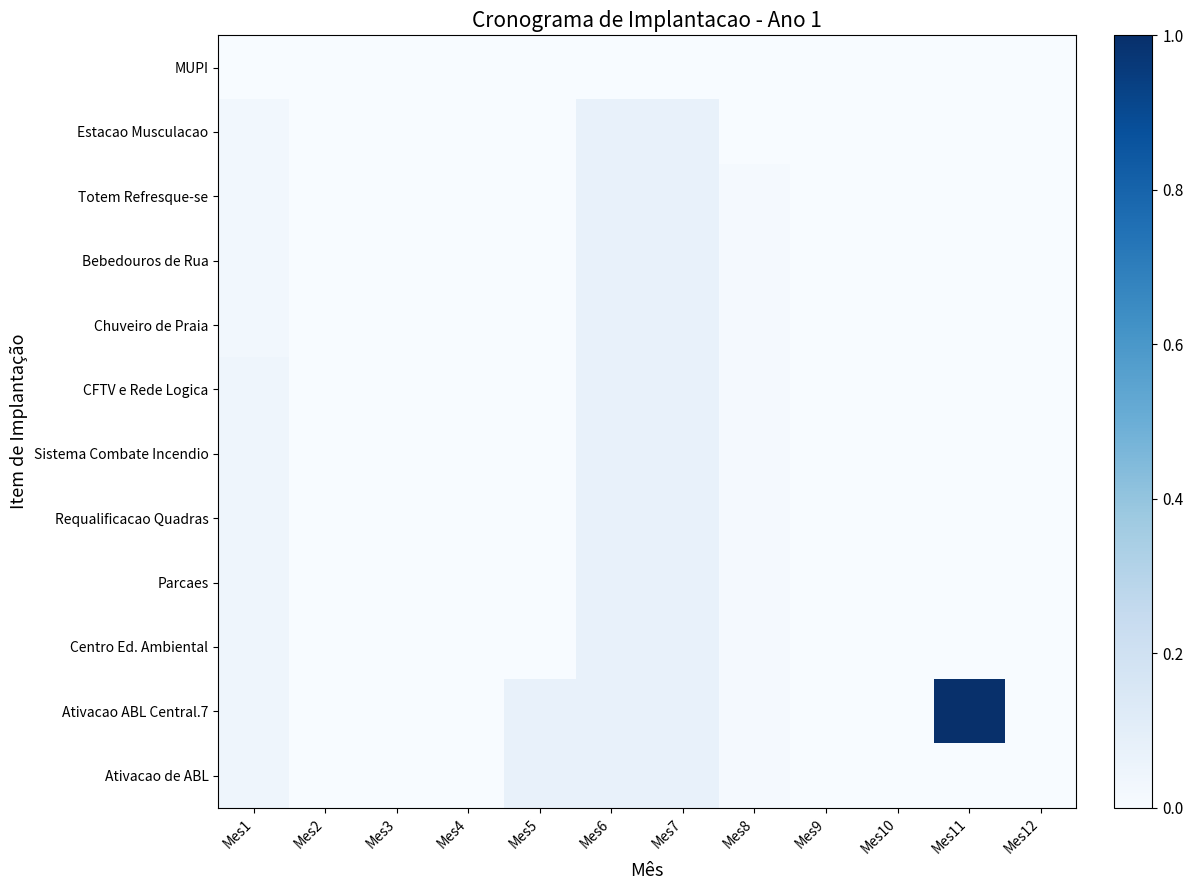

Reading left to right, transcribe all the data shown in this chart.

MUPI: Mes1=0.0	Mes2=0.0	Mes3=0.0	Mes4=0.0	Mes5=0.0	Mes6=0.0	Mes7=0.0	Mes8=0.0	Mes9=0.0	Mes10=0.0	Mes11=0.0	Mes12=0.0
Estacao Musculacao: Mes1=0.0	Mes2=0.0	Mes3=0.0	Mes4=0.0	Mes5=0.0	Mes6=0.1	Mes7=0.1	Mes8=0.0	Mes9=0.0	Mes10=0.0	Mes11=0.0	Mes12=0.0
Totem Refresque-se: Mes1=0.0	Mes2=0.0	Mes3=0.0	Mes4=0.0	Mes5=0.0	Mes6=0.1	Mes7=0.1	Mes8=0.0	Mes9=0.0	Mes10=0.0	Mes11=0.0	Mes12=0.0
Bebedouros de Rua: Mes1=0.0	Mes2=0.0	Mes3=0.0	Mes4=0.0	Mes5=0.0	Mes6=0.1	Mes7=0.1	Mes8=0.0	Mes9=0.0	Mes10=0.0	Mes11=0.0	Mes12=0.0
Chuveiro de Praia: Mes1=0.0	Mes2=0.0	Mes3=0.0	Mes4=0.0	Mes5=0.0	Mes6=0.1	Mes7=0.1	Mes8=0.0	Mes9=0.0	Mes10=0.0	Mes11=0.0	Mes12=0.0
CFTV e Rede Logica: Mes1=0.0	Mes2=0.0	Mes3=0.0	Mes4=0.0	Mes5=0.0	Mes6=0.1	Mes7=0.1	Mes8=0.0	Mes9=0.0	Mes10=0.0	Mes11=0.0	Mes12=0.0
Sistema Combate Incendio: Mes1=0.0	Mes2=0.0	Mes3=0.0	Mes4=0.0	Mes5=0.0	Mes6=0.1	Mes7=0.1	Mes8=0.0	Mes9=0.0	Mes10=0.0	Mes11=0.0	Mes12=0.0
Requalificacao Quadras: Mes1=0.0	Mes2=0.0	Mes3=0.0	Mes4=0.0	Mes5=0.0	Mes6=0.1	Mes7=0.1	Mes8=0.0	Mes9=0.0	Mes10=0.0	Mes11=0.0	Mes12=0.0
Parcaes: Mes1=0.0	Mes2=0.0	Mes3=0.0	Mes4=0.0	Mes5=0.0	Mes6=0.1	Mes7=0.1	Mes8=0.0	Mes9=0.0	Mes10=0.0	Mes11=0.0	Mes12=0.0
Centro Ed. Ambiental: Mes1=0.0	Mes2=0.0	Mes3=0.0	Mes4=0.0	Mes5=0.0	Mes6=0.1	Mes7=0.1	Mes8=0.0	Mes9=0.0	Mes10=0.0	Mes11=0.0	Mes12=0.0
Ativacao ABL Central.7: Mes1=0.0	Mes2=0.0	Mes3=0.0	Mes4=0.0	Mes5=0.1	Mes6=0.1	Mes7=0.1	Mes8=0.0	Mes9=0.0	Mes10=0.0	Mes11=1.0	Mes12=0.0
Ativacao de ABL: Mes1=0.0	Mes2=0.0	Mes3=0.0	Mes4=0.0	Mes5=0.1	Mes6=0.1	Mes7=0.1	Mes8=0.0	Mes9=0.0	Mes10=0.0	Mes11=0.0	Mes12=0.0